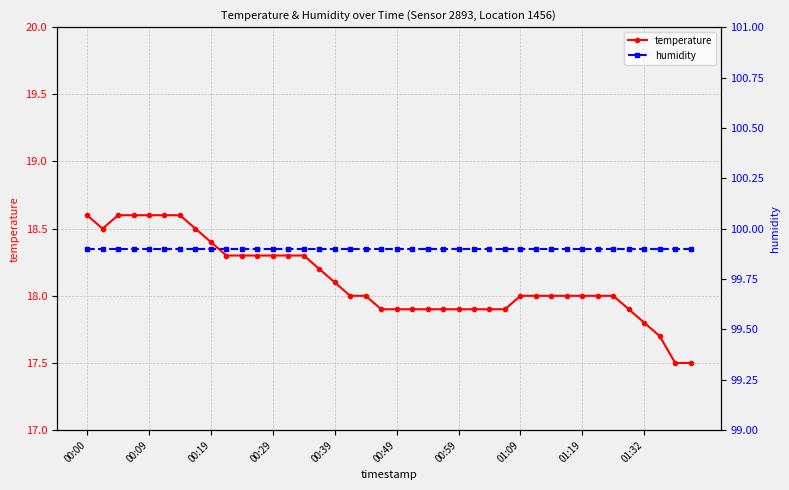

At how many categories does at least one series exceed 28?

40